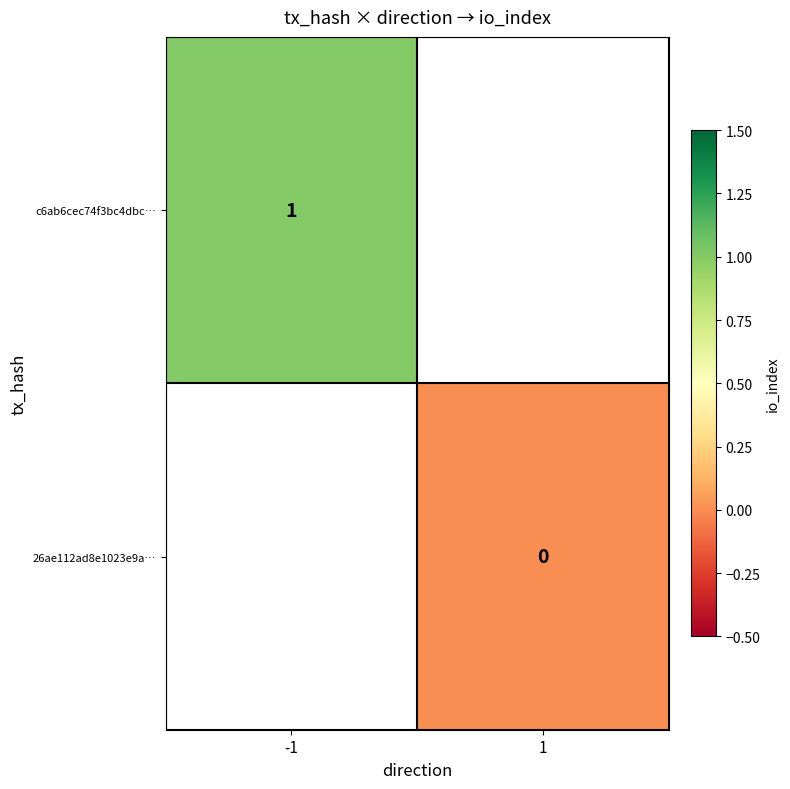

Is it true that c6ab6cec74f3bc4dbc… equals 1 at -1?

True